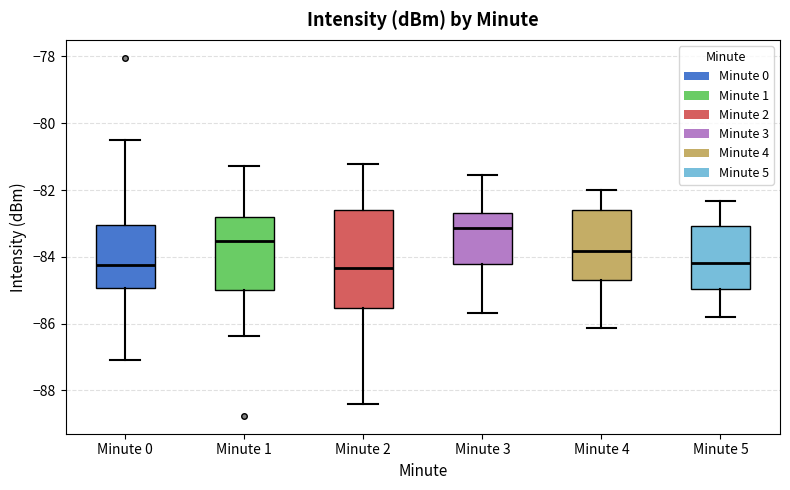

Which box's median line is the highest?

Minute 3